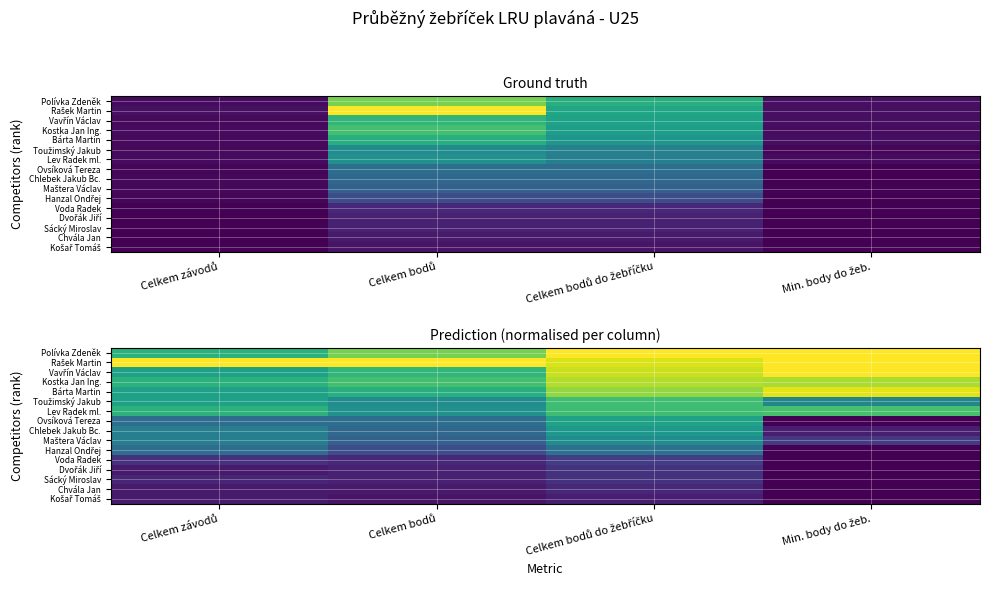

At which category is the sum across all series the highest?

Celkem bodů do žebříčku